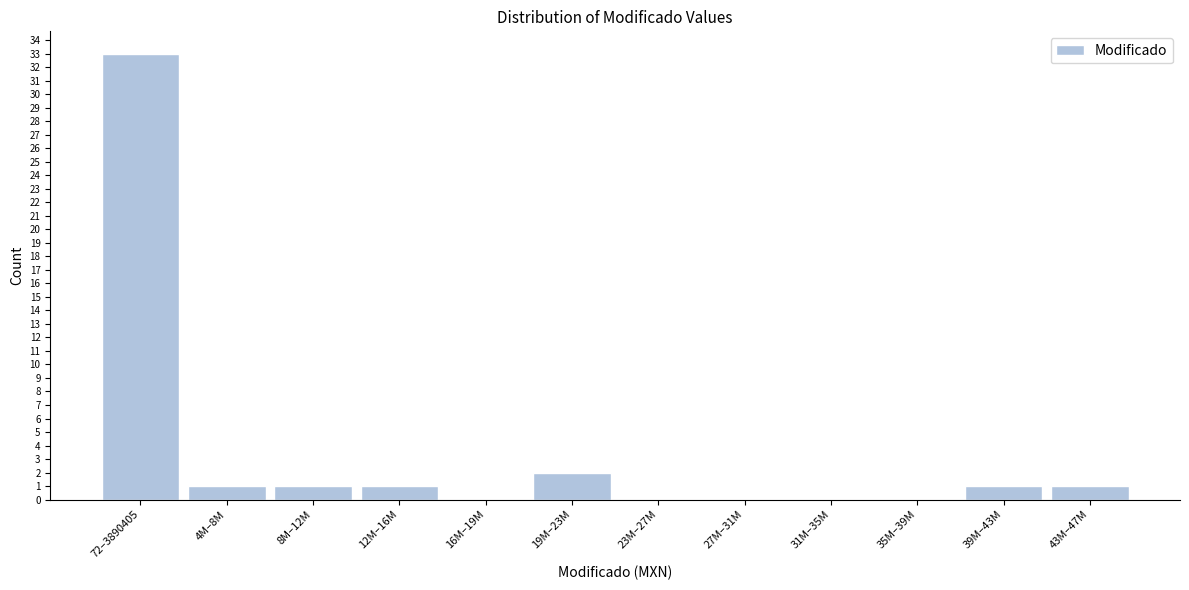

Reading left to right, extract all data points from this chart.

72–3890405=33	4M–8M=1	8M–12M=1	12M–16M=1	16M–19M=0	19M–23M=2	23M–27M=0	27M–31M=0	31M–35M=0	35M–39M=0	39M–43M=1	43M–47M=1